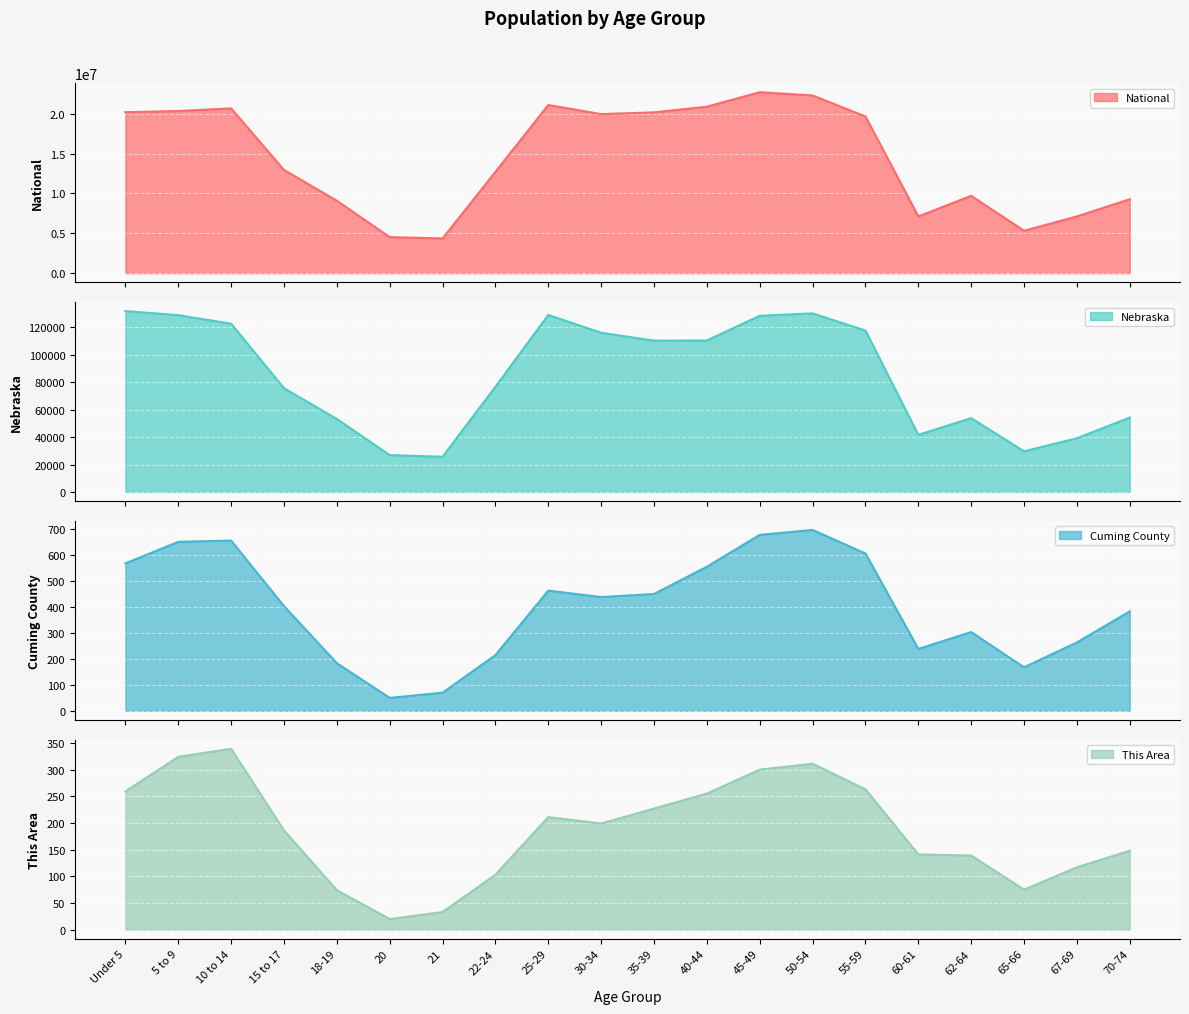

What is the average value of the Nebraska series?

85140